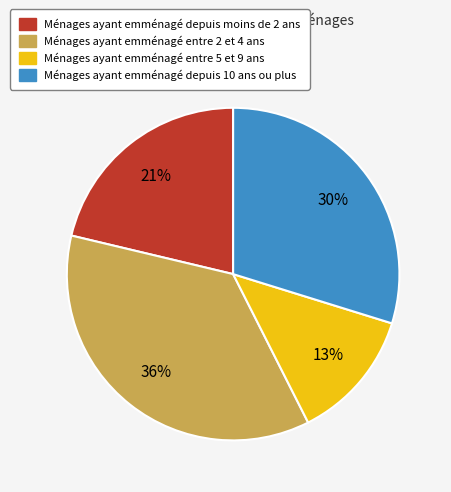

Which has a higher value, Ménages ayant emménagé depuis 10 ans ou plus or Ménages ayant emménagé depuis moins de 2 ans?

Ménages ayant emménagé depuis 10 ans ou plus